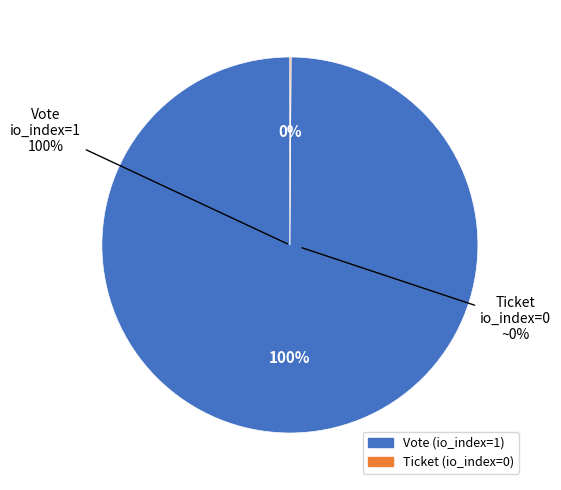

What is the smallest slice in the pie chart?

Ticket (io_index=0)